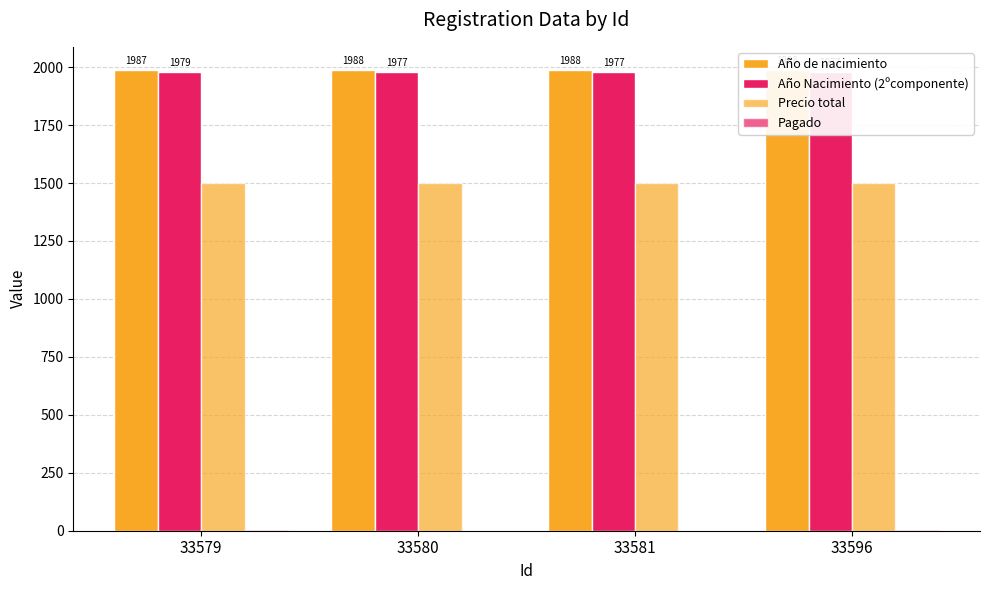

How many bars are there in each group?

4